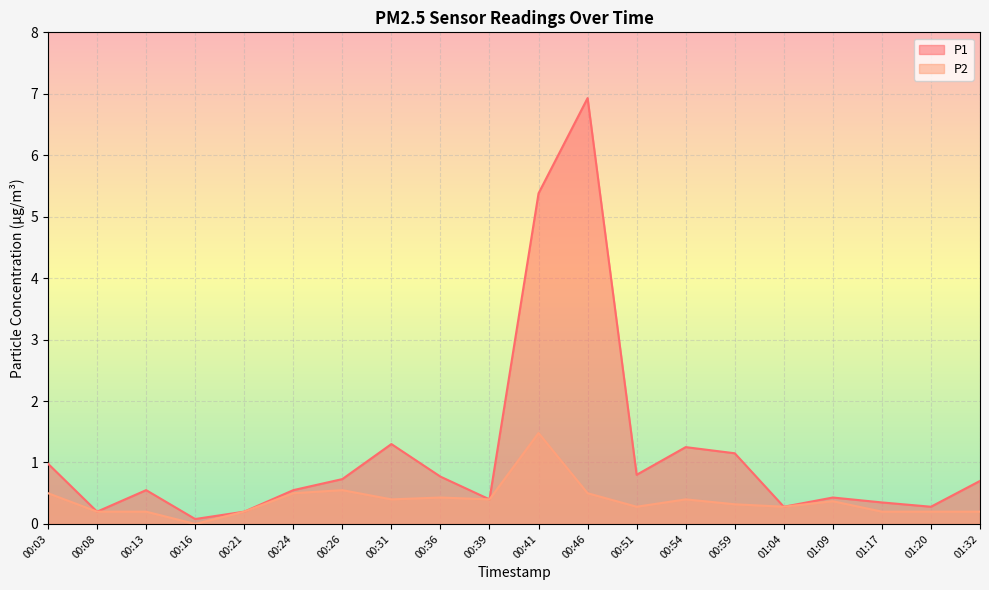

Rank the series at 00:03 from lowest to highest value.

P2, P1